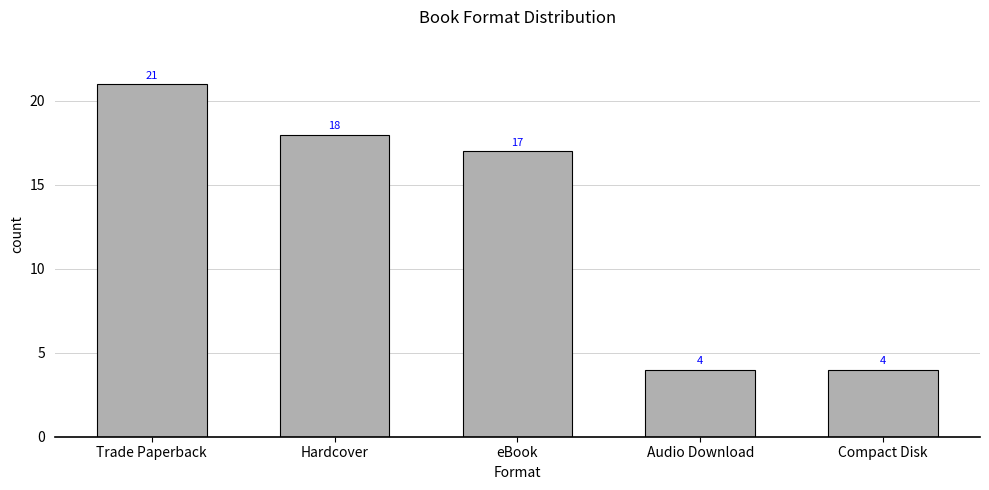

What is the difference between the values at eBook and Hardcover?

1